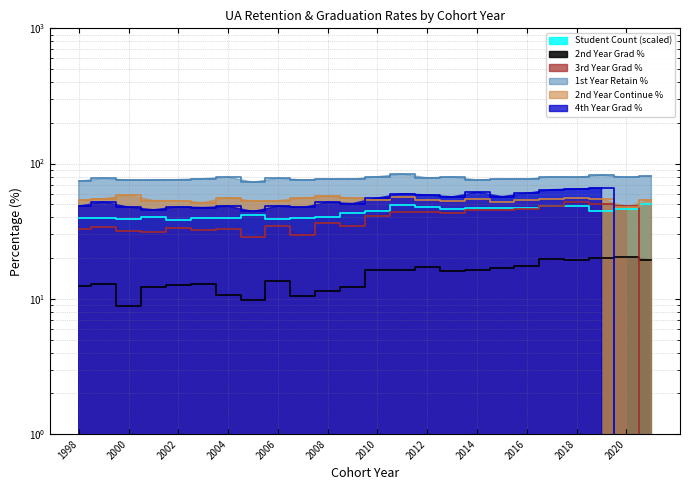

What is the total value across all series at 2020?

241.4